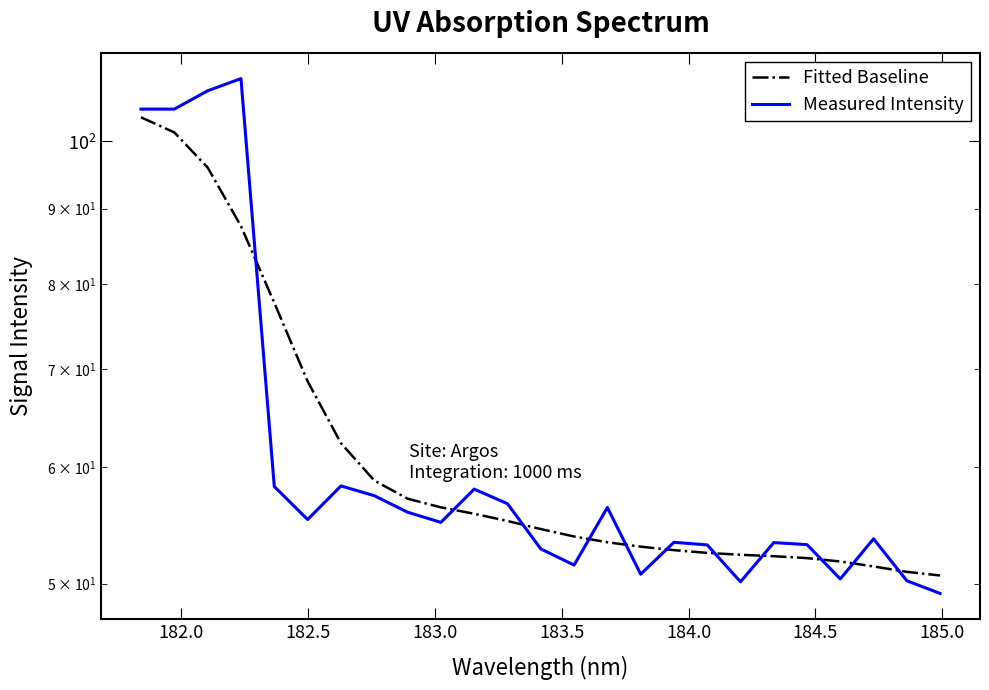

What is the difference between the maximum and minimum values in the Fitted Baseline series?

53.2